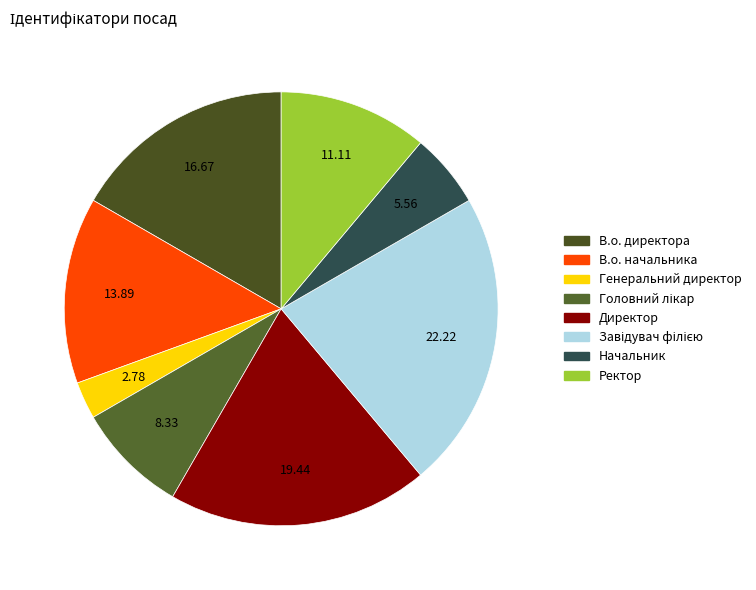

Does any single category account for the majority?

No